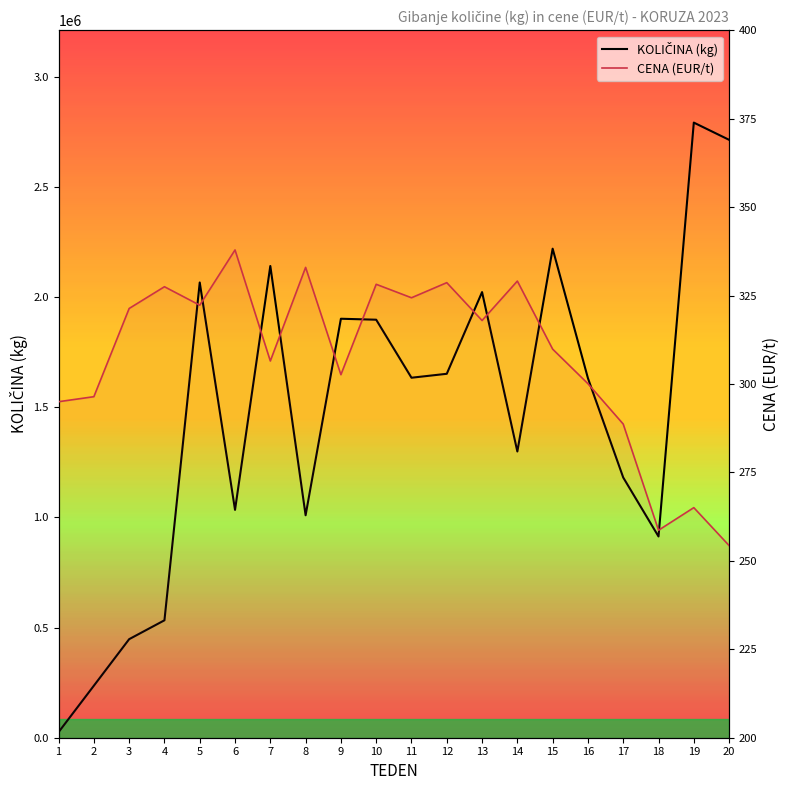

True or false: KOLIČINA (kg) and CENA (EUR/t) intersect in this chart.

False